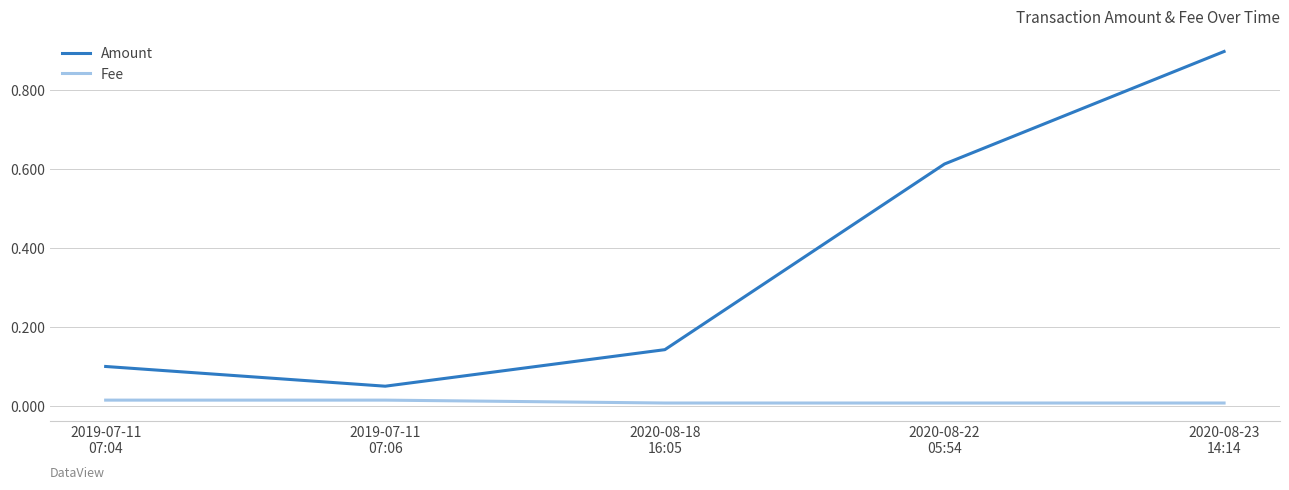

What is the difference between the maximum and minimum values in the Amount series?

0.8